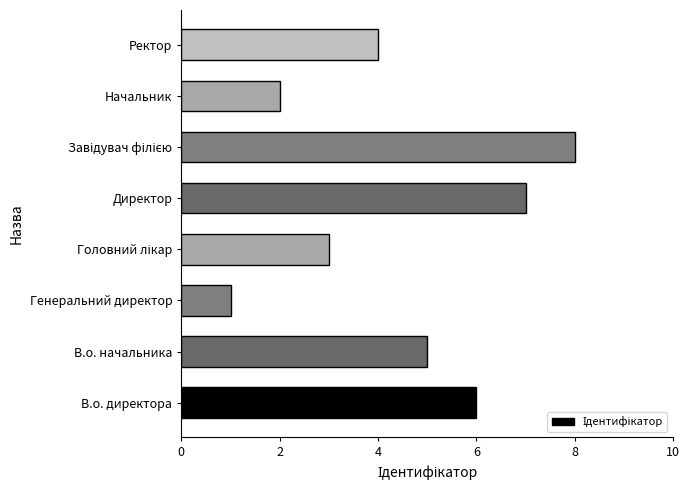

Count the number of categories in the chart.

8